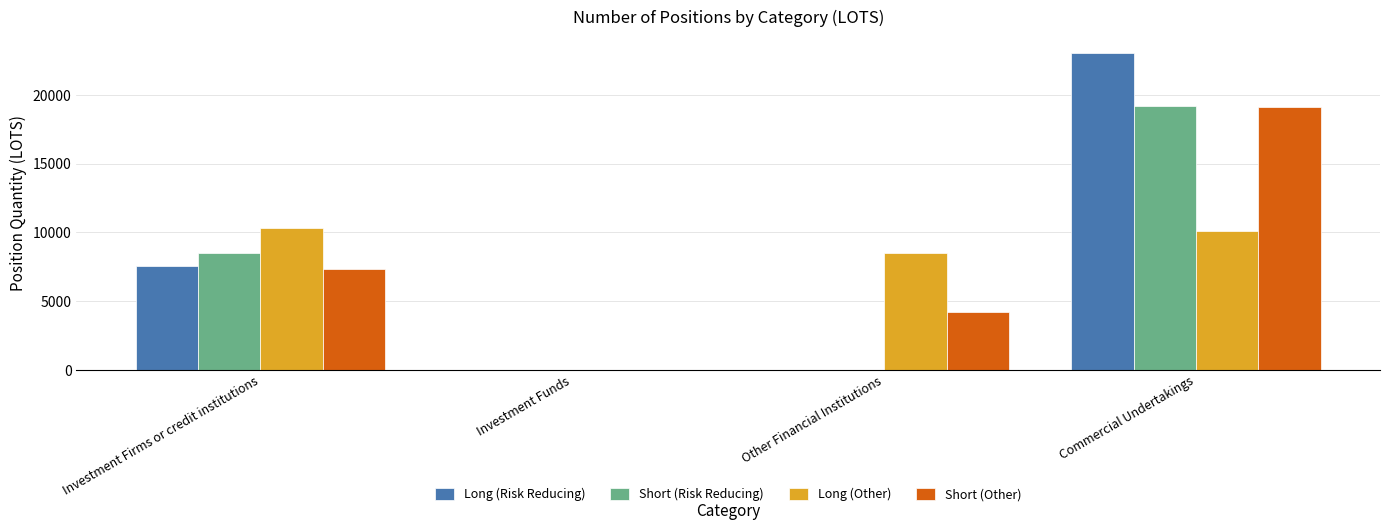

Where does the Long (Other) series first go above 10128?

Investment Firms or credit institutions